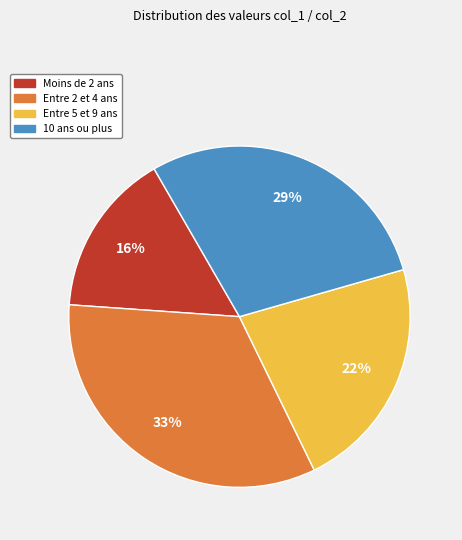

What is the largest slice in the pie chart?

Entre 2 et 4 ans